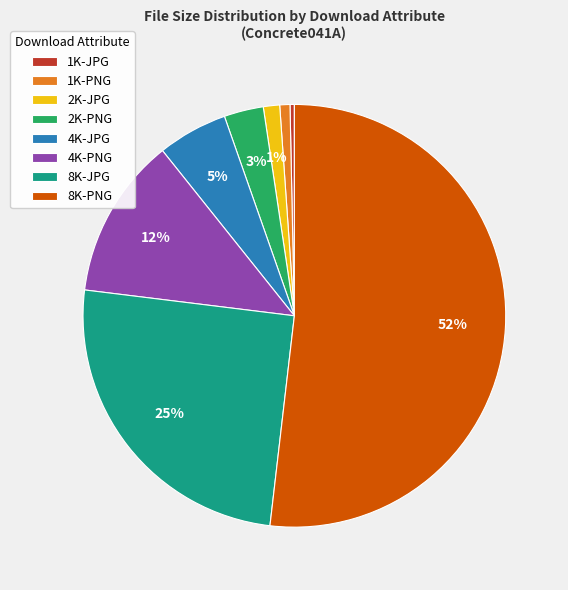

To the nearest percent, what percentage of the pie is 4K-JPG?

5%